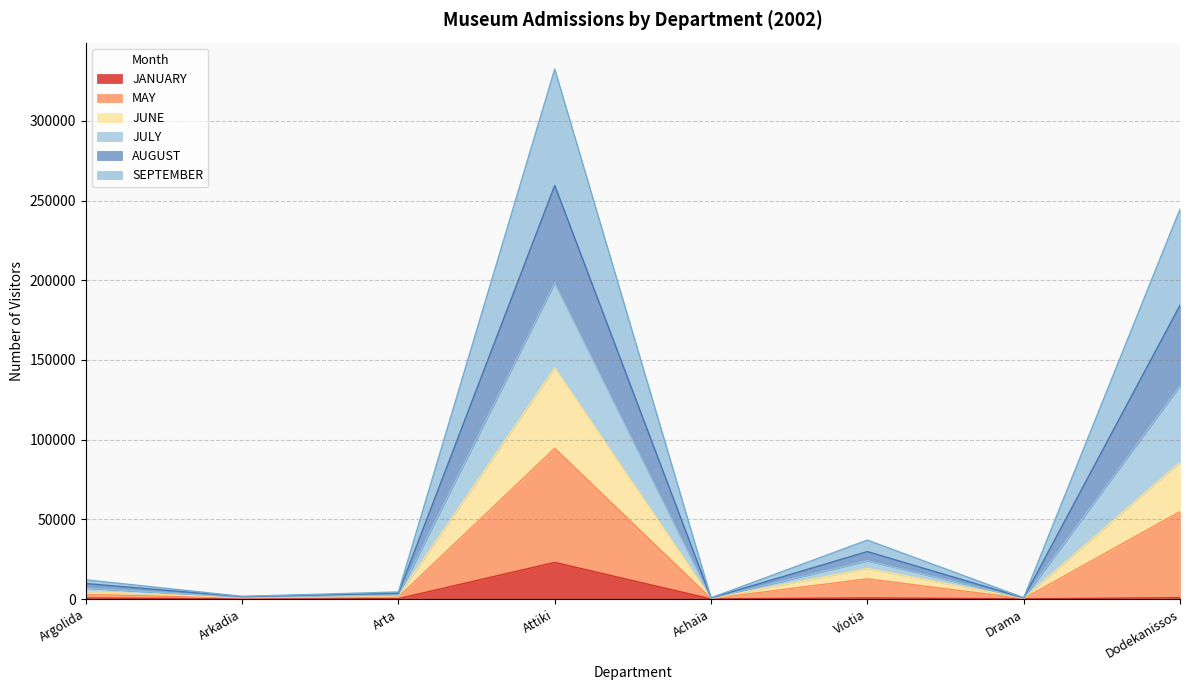

At which label does JULY reach its peak?

Attiki